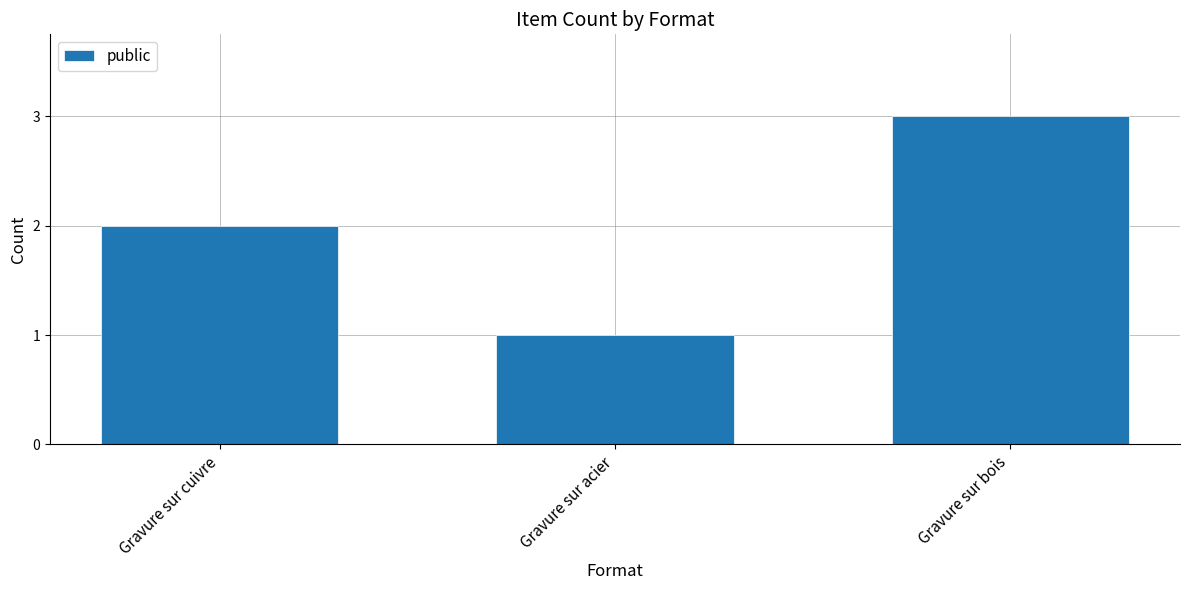

Which category has the highest value across all series?

Gravure sur bois